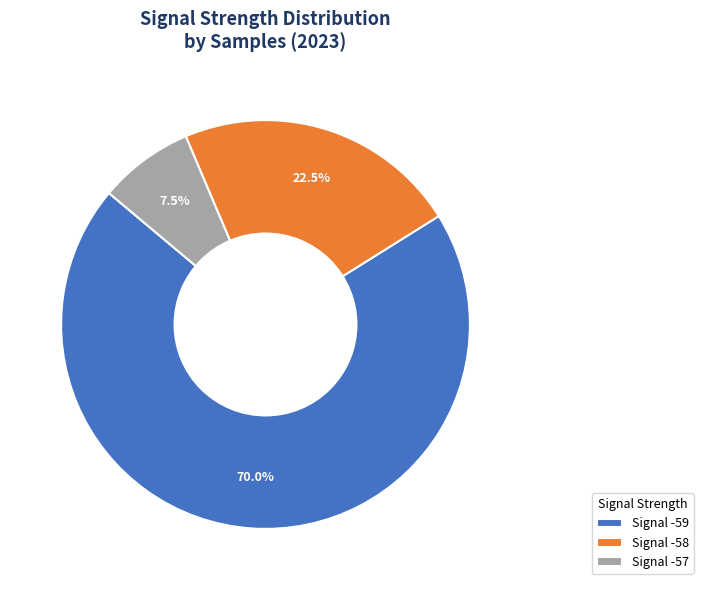

Between Signal -58 and Signal -57, which is larger?

Signal -58